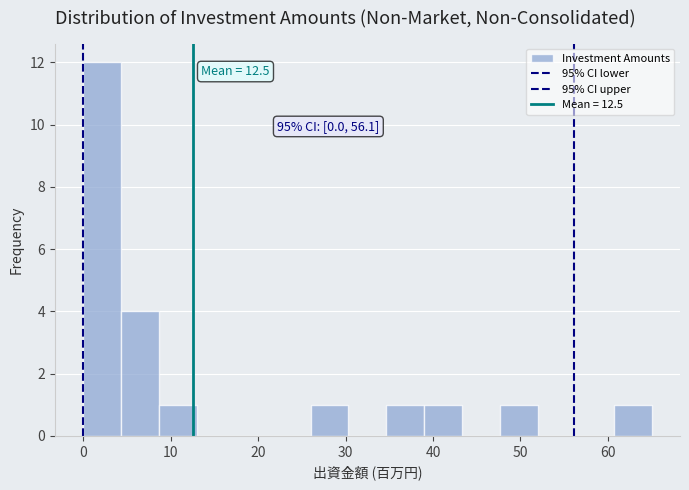

Over which range of the x-axis is the bar tallest?

0 to 4